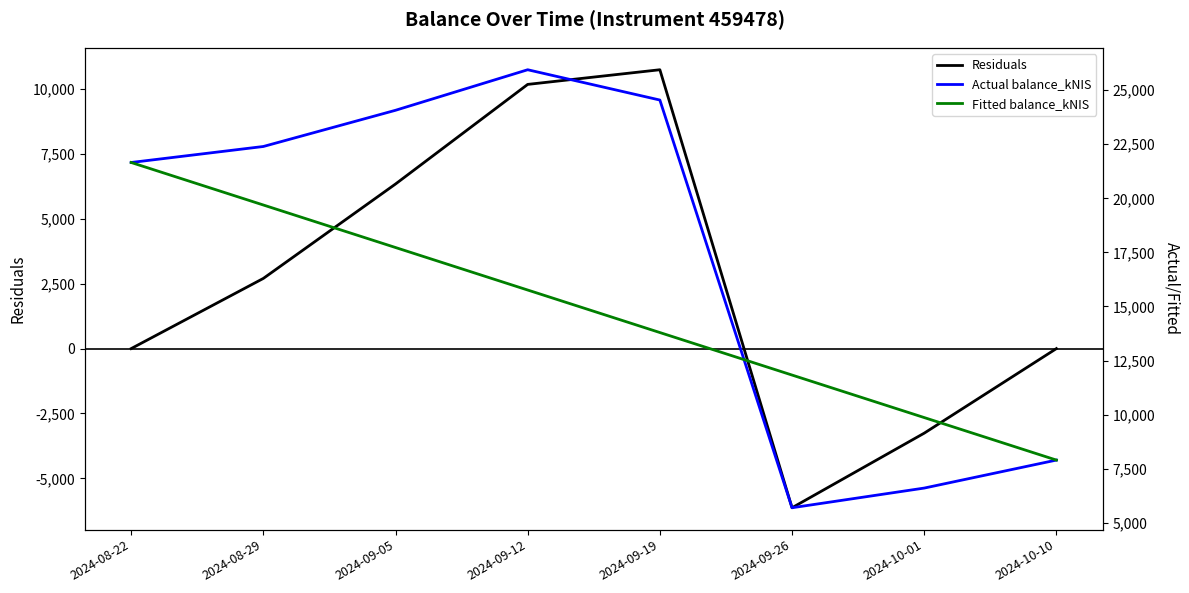

What is the total value across all series at 2024-09-26?

11399.7